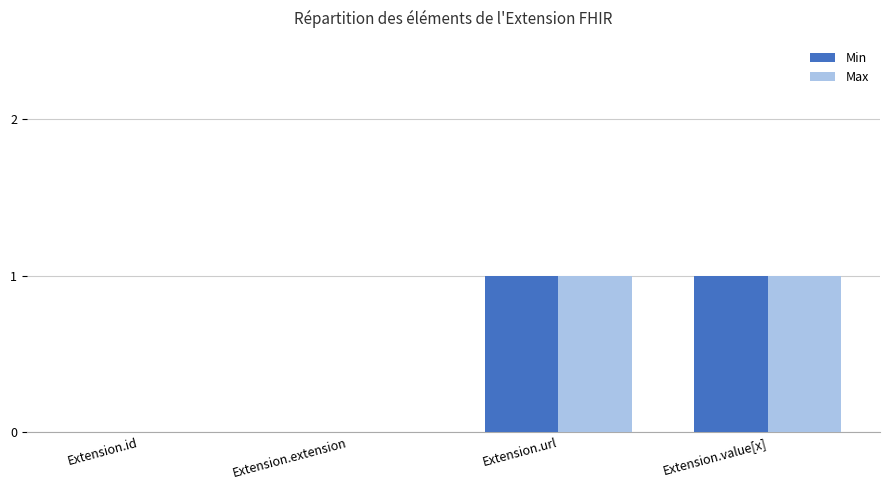

True or false: Max has a value of 2 at Extension.url.

False